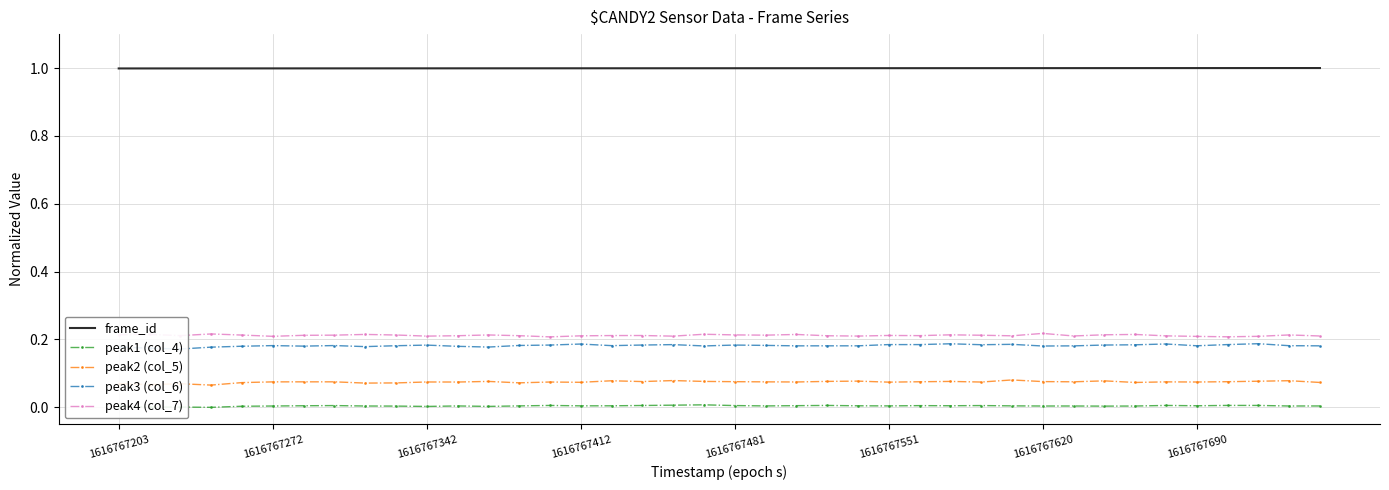

True or false: peak4 (col_7) and peak2 (col_5) cross at least once.

False